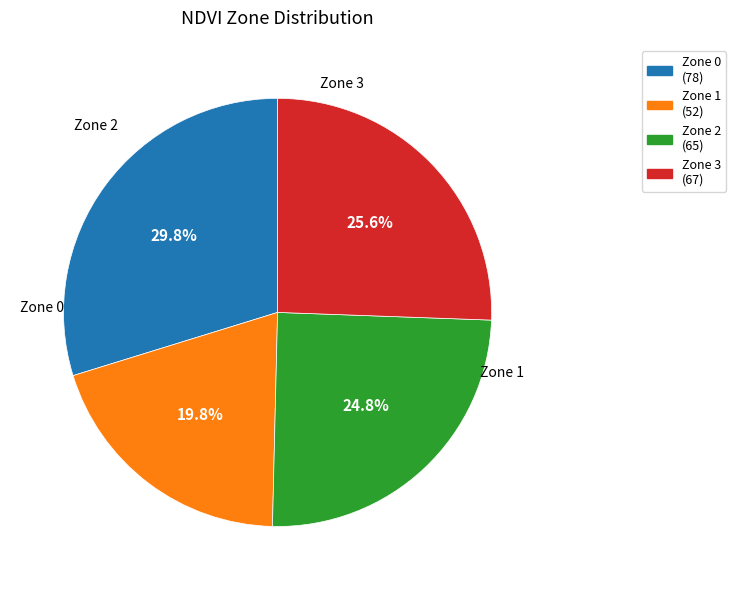

Rank the categories by value from highest to lowest.

Zone 0, Zone 3, Zone 2, Zone 1